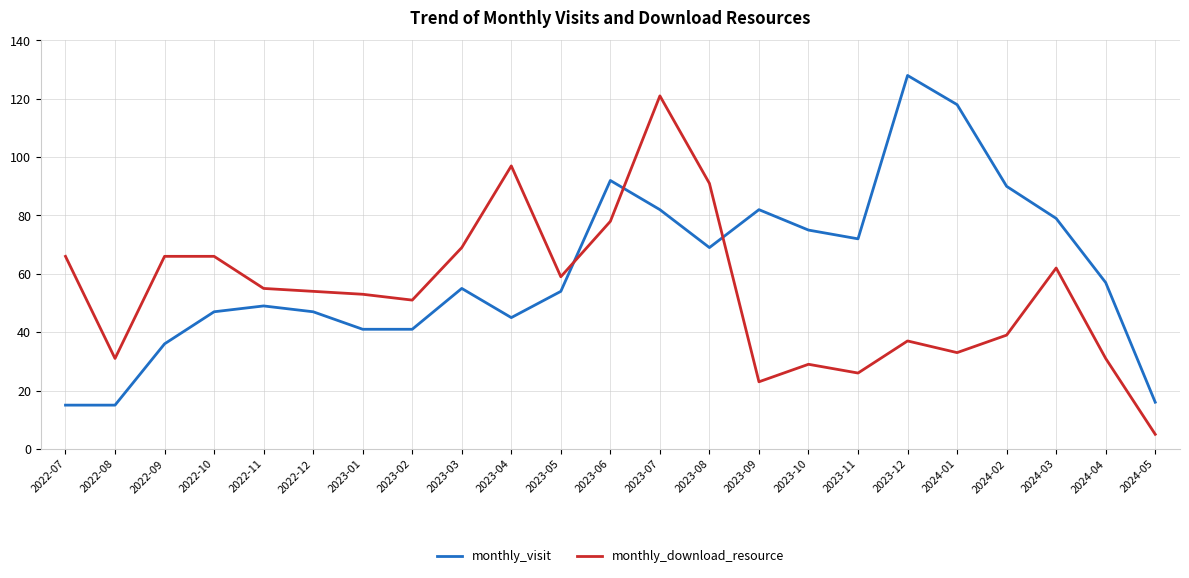

What position from the right is 2024-01?

5